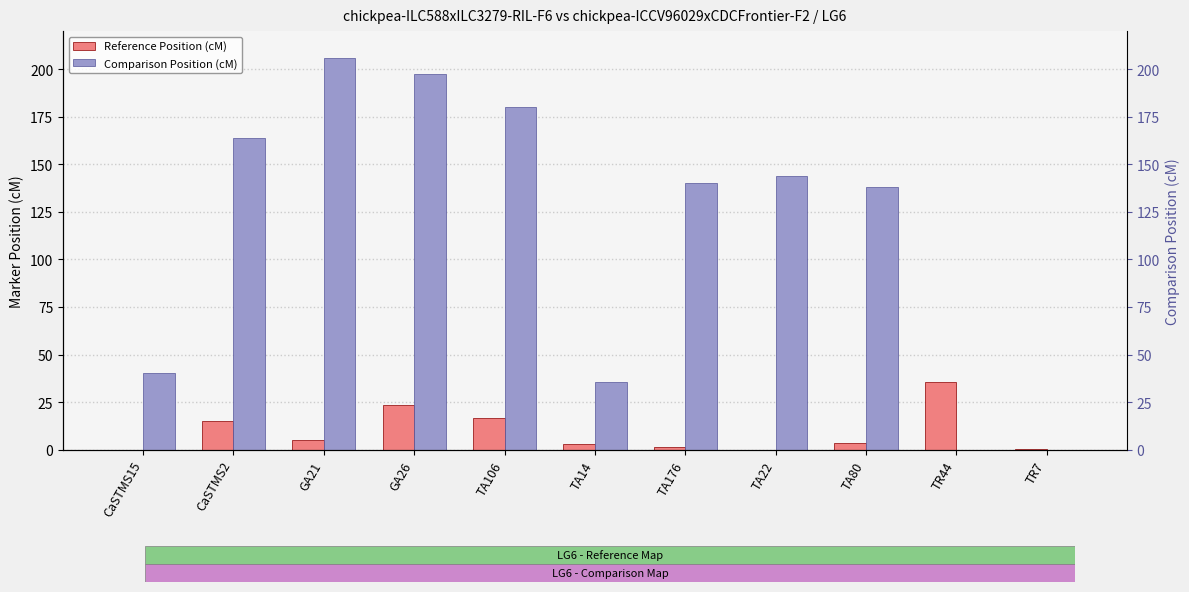

Rank the series at CaSTMS15 from highest to lowest value.

Comparison Position (cM), Reference Position (cM)